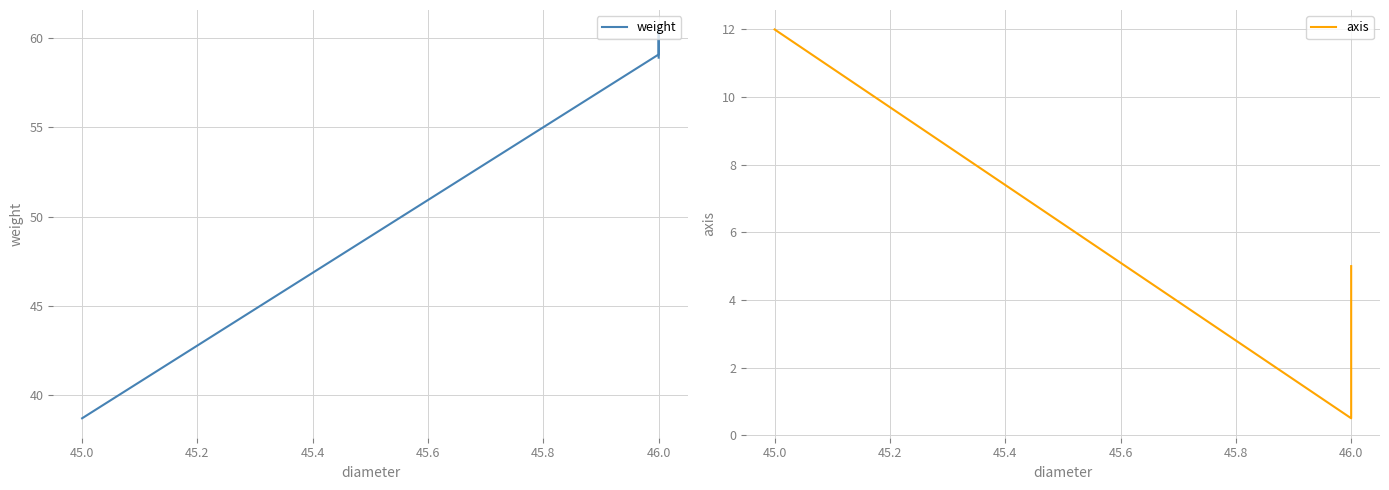

What is the label of the 4th point from the left?

46.0